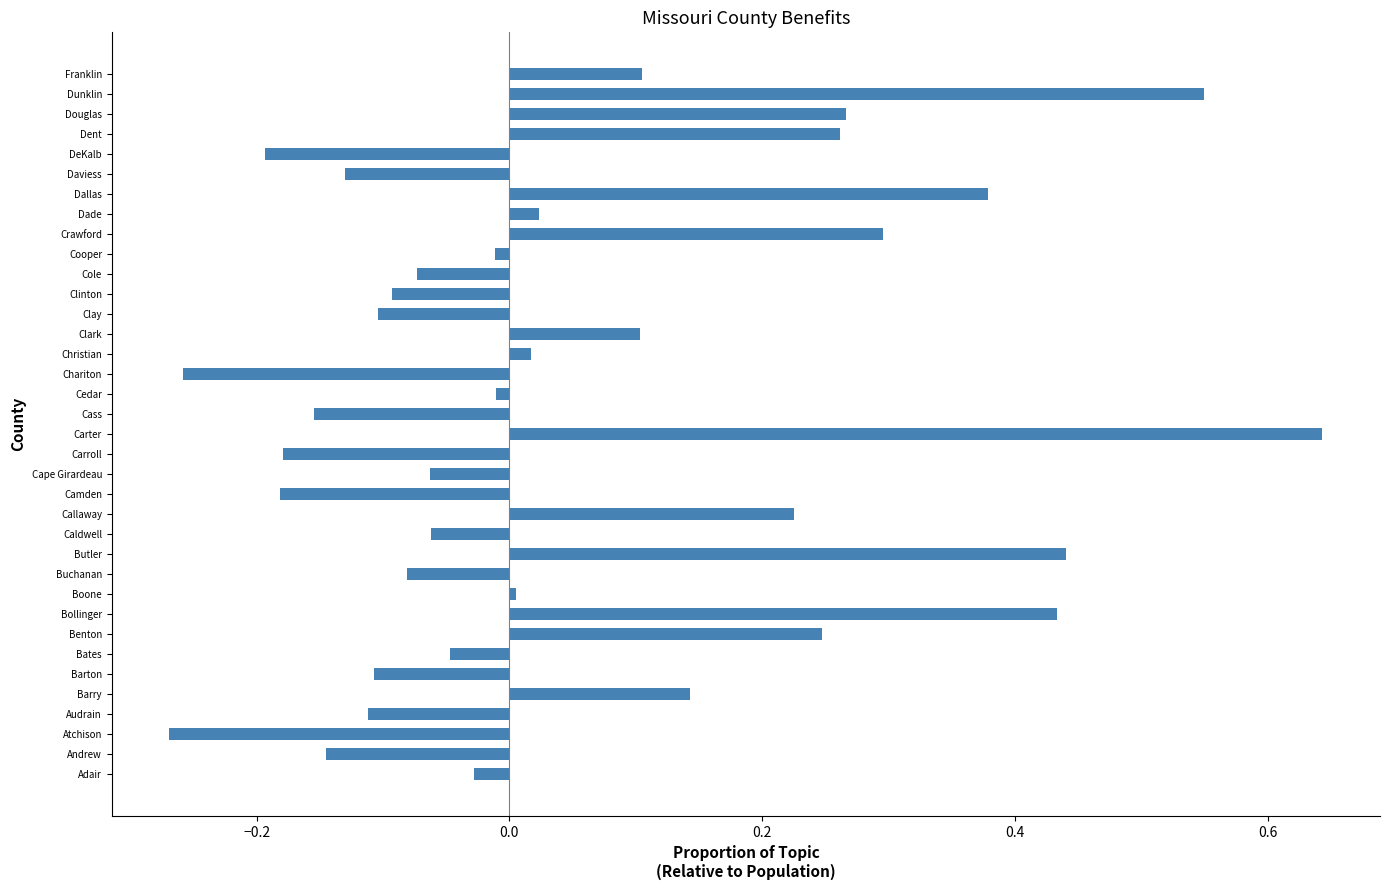

Which label corresponds to the largest value in the chart?

Carter